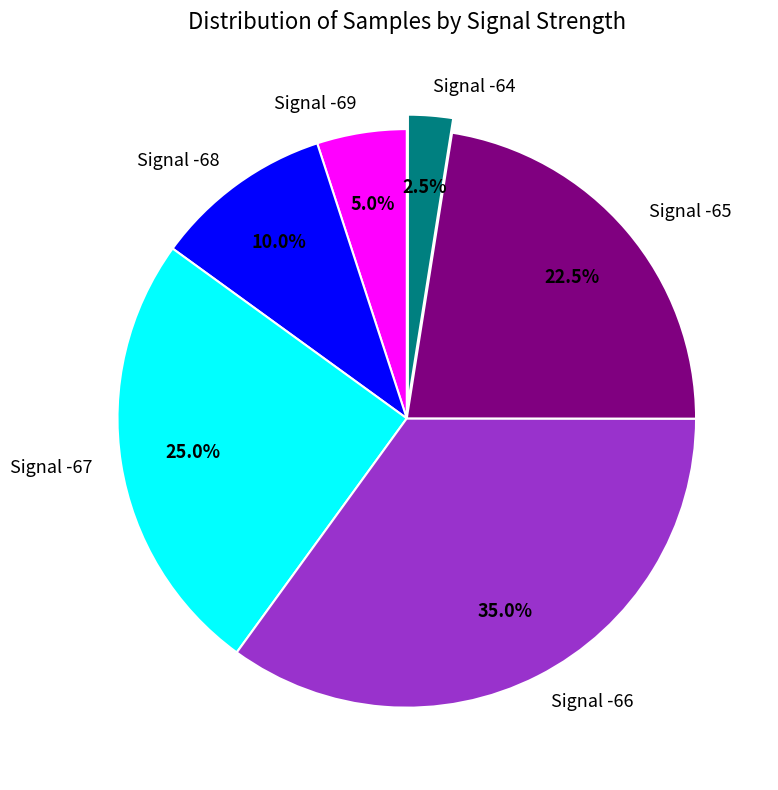

Which slice is the largest?

Signal -66